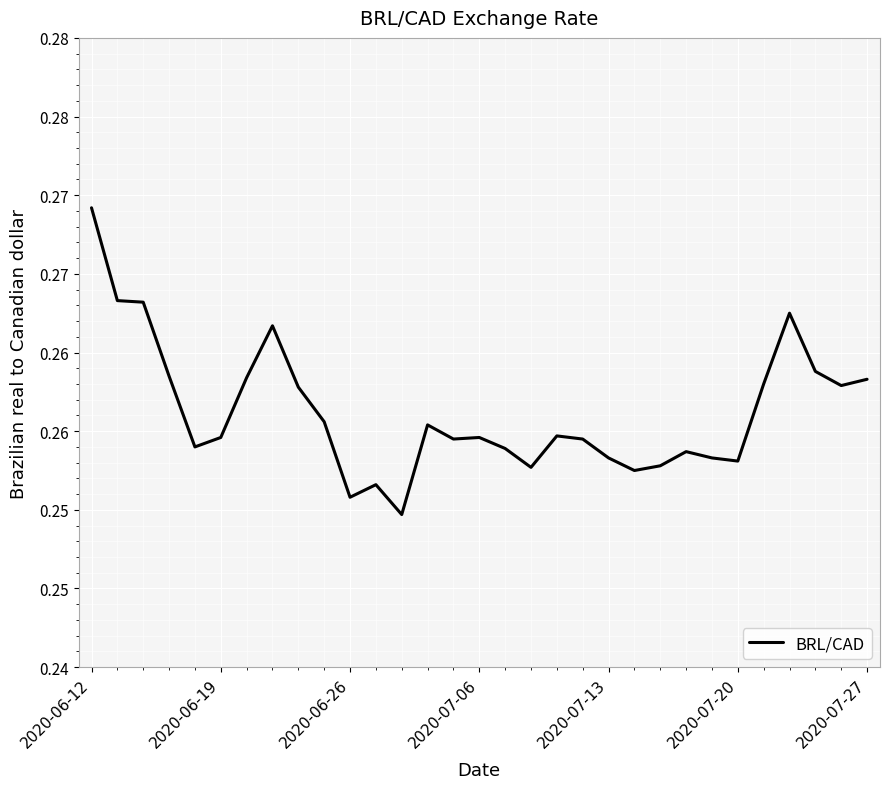

Does the chart have visible grid lines?

Yes